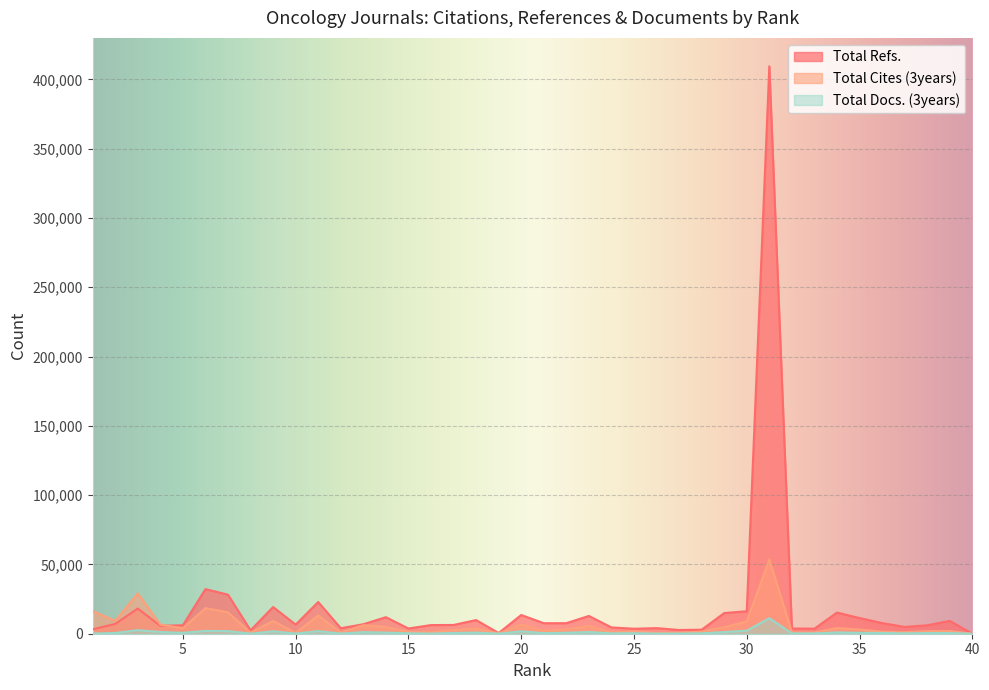

What is the difference between the second highest and minimum values in the Total Cites (3years) series?

29081